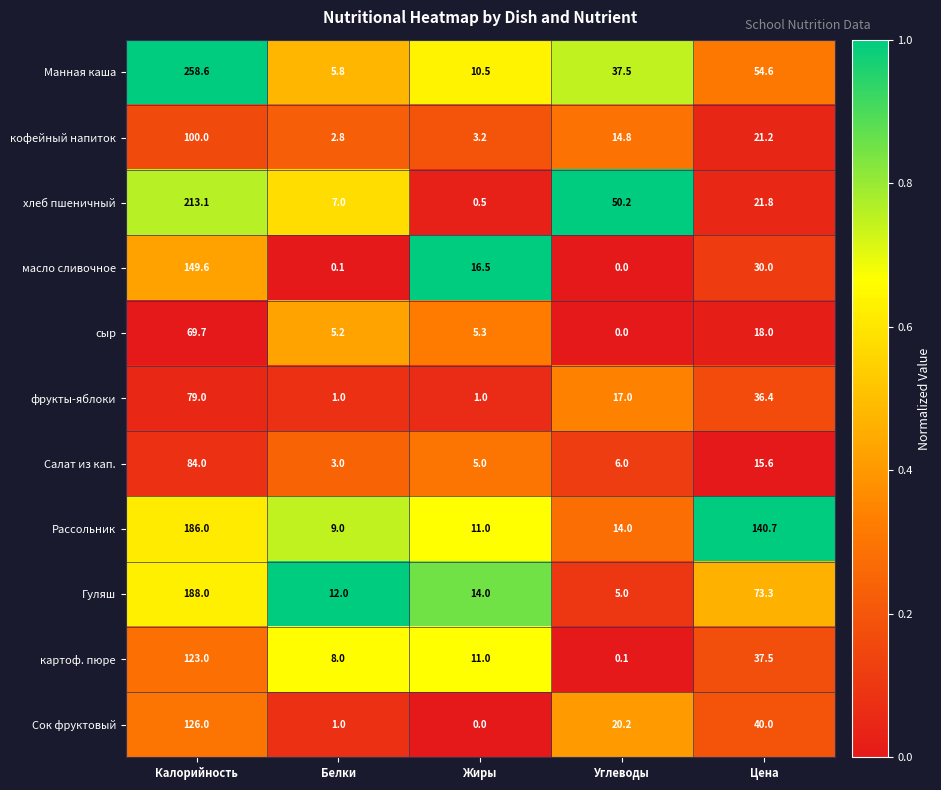

What is the maximum value for Манная каша?

258.6